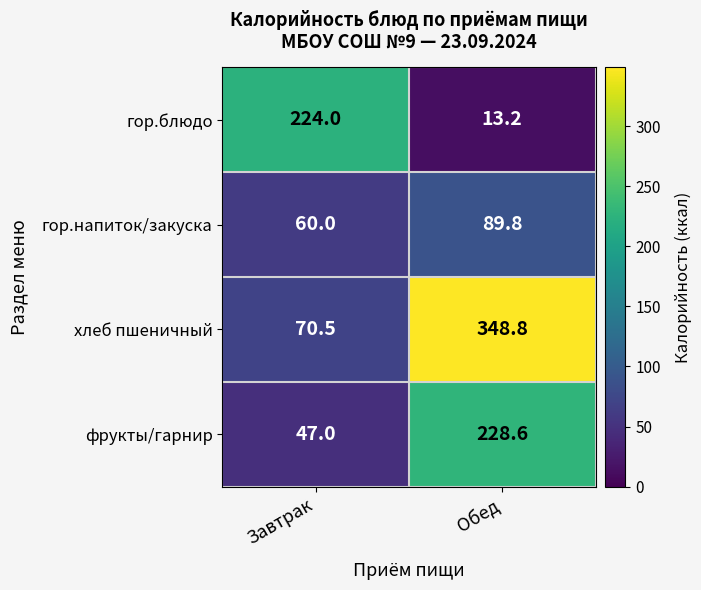

Reading left to right, list all the values displayed in this chart.

гор.блюдо: Завтрак=224.0	Обед=13.2
гор.напиток/закуска: Завтрак=60.0	Обед=89.8
хлеб пшеничный: Завтрак=70.5	Обед=348.8
фрукты/гарнир: Завтрак=47.0	Обед=228.6